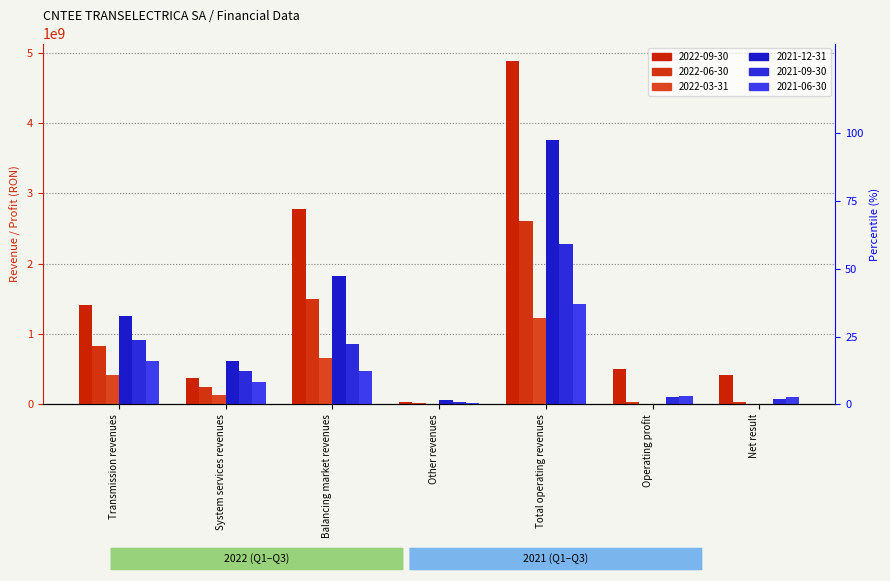

The value of 2022-06-30 at System services revenues is 107542723. True or false?

False